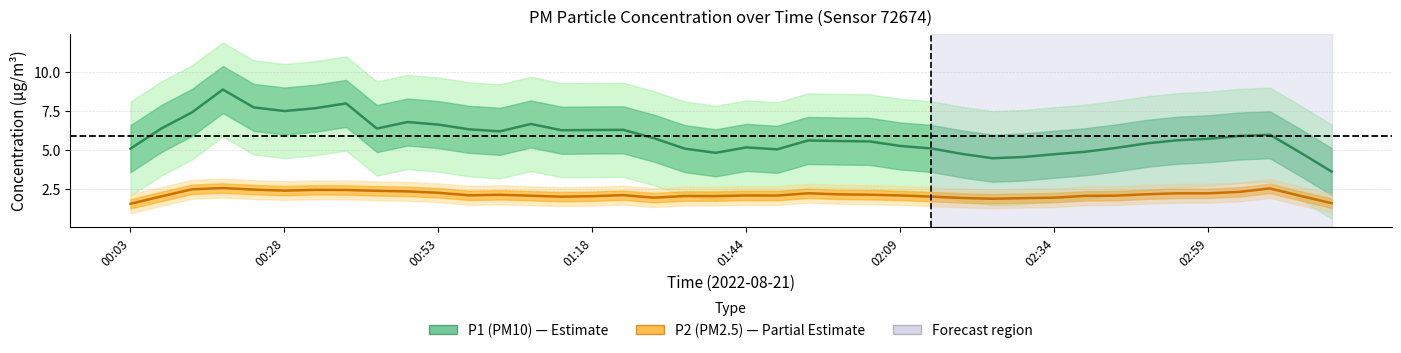

What is the difference between the P1 (PM10) values at 02:09 and 33?

2.1